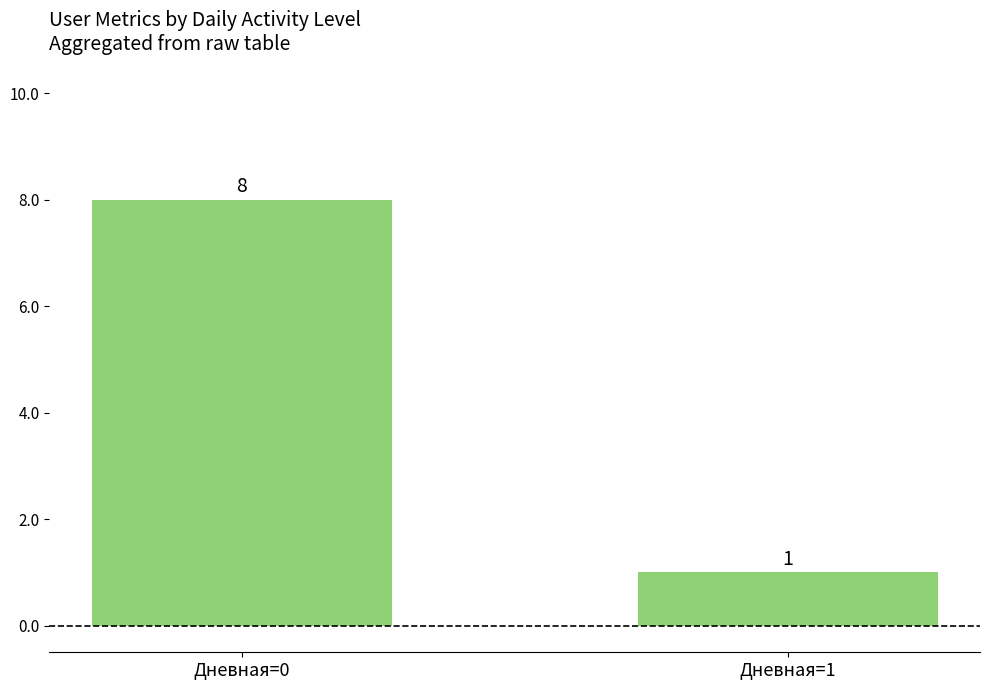

Reading left to right, extract all data points from this chart.

Дневная=0=8	Дневная=1=1